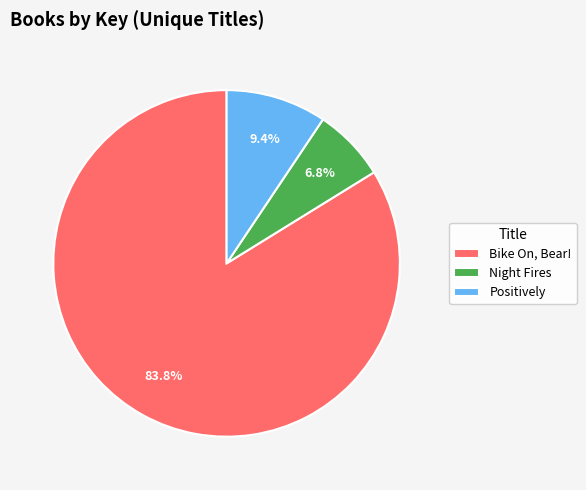

Which category has the biggest portion of the pie?

Bike On, Bear!